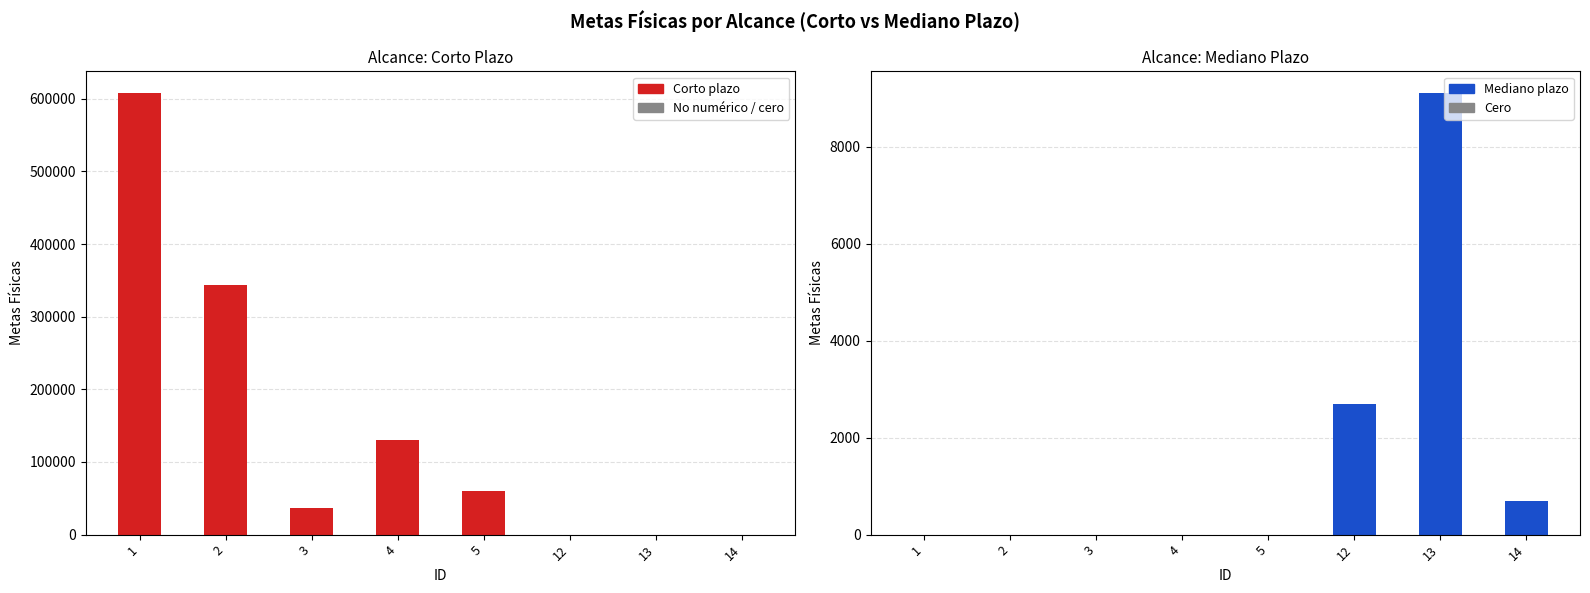

Reading left to right, extract all data points from this chart.

Corto plazo: 1=607500	2=344000	3=36000	4=130000	5=60000	12=0	13=0	14=0
Mediano plazo: 1=0	2=0	3=0	4=0	5=0	12=2700	13=9102	14=700